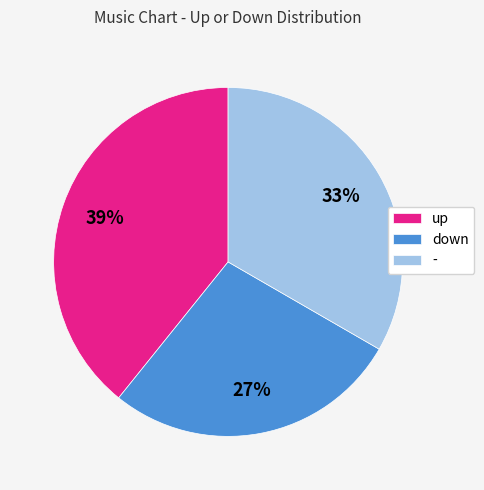

Which slice is the largest?

up